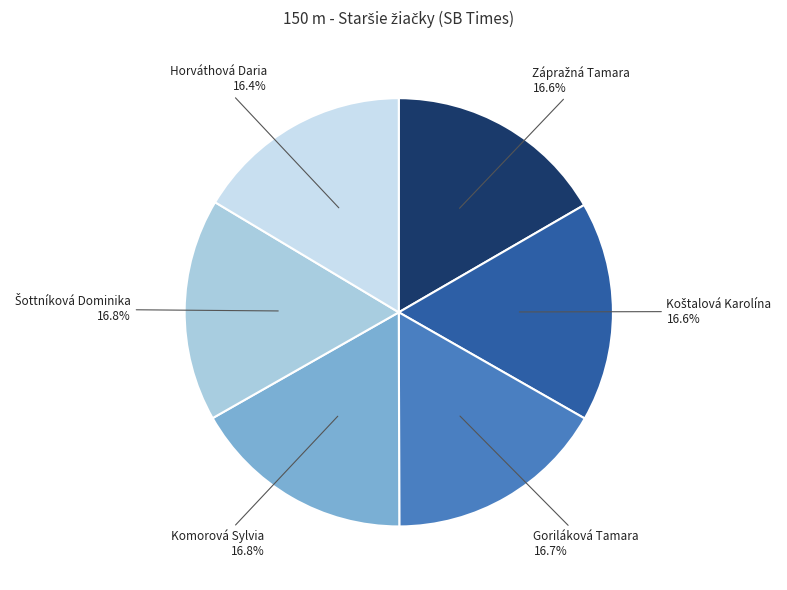

How many slices are in this pie chart?

6